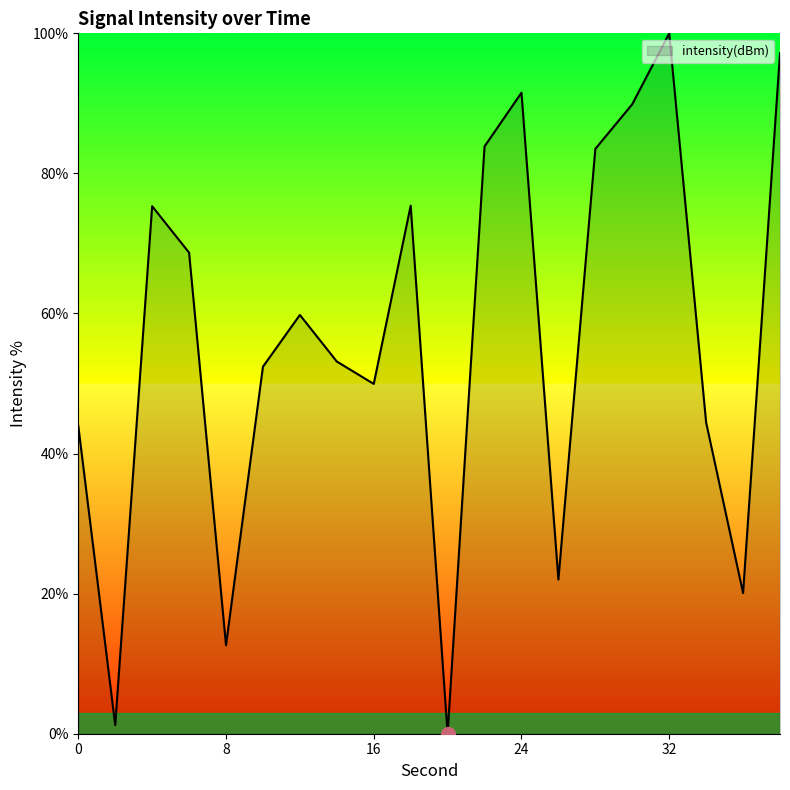

What is the maximum value shown in the chart?

100.0